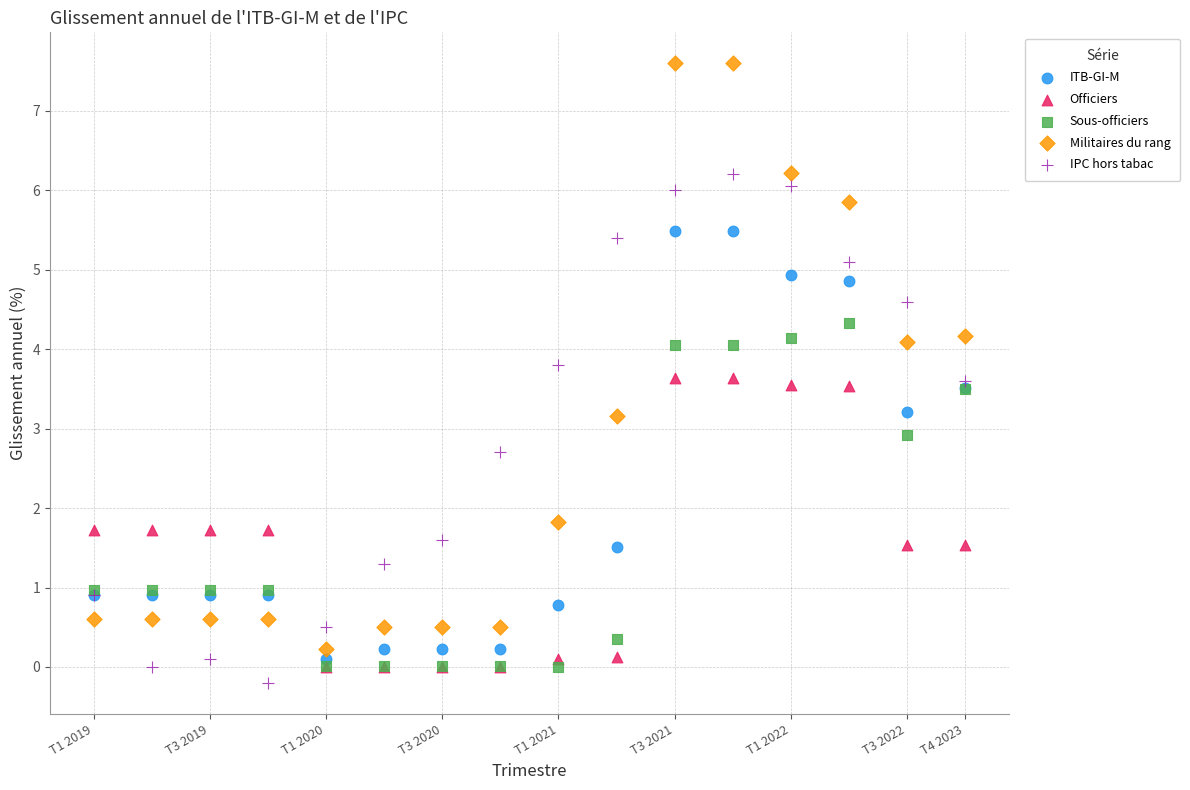

What are all the series names shown in the legend?

ITB-GI-M, Officiers, Sous-officiers, Militaires du rang, IPC hors tabac